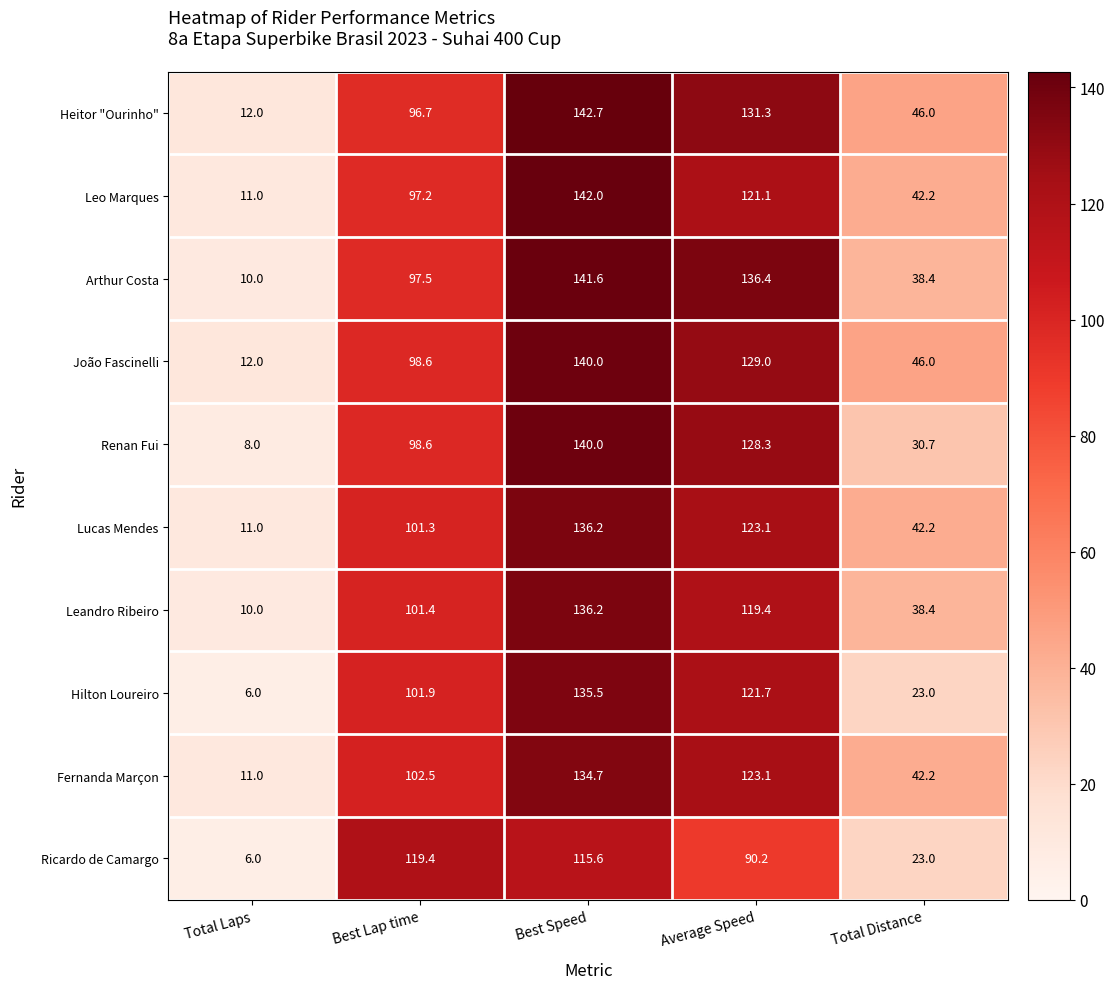

What is the difference between the maximum and minimum values in the Ricardo de Camargo series?

113.4